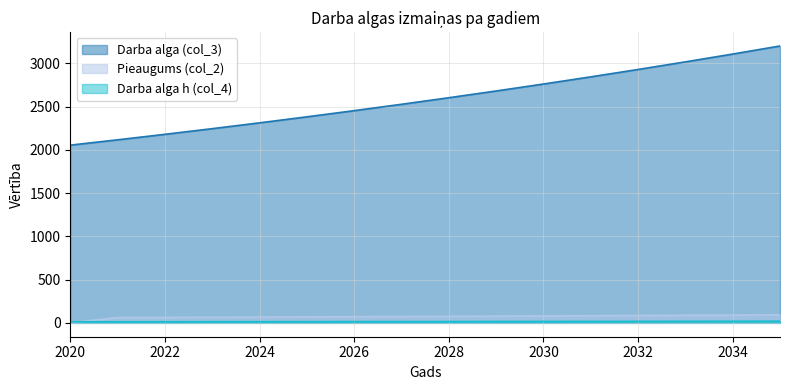

Which series changed the most between 2022 and 2027?

Darba alga (col_3)